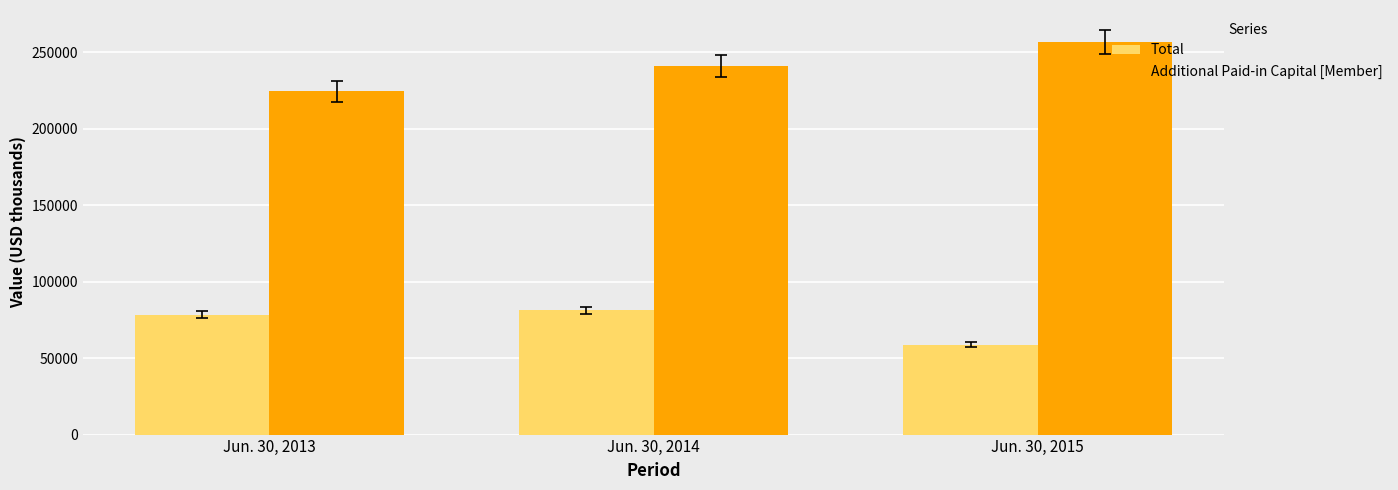

List the series in order of their overall mean, highest first.

Additional Paid-in Capital [Member], Total